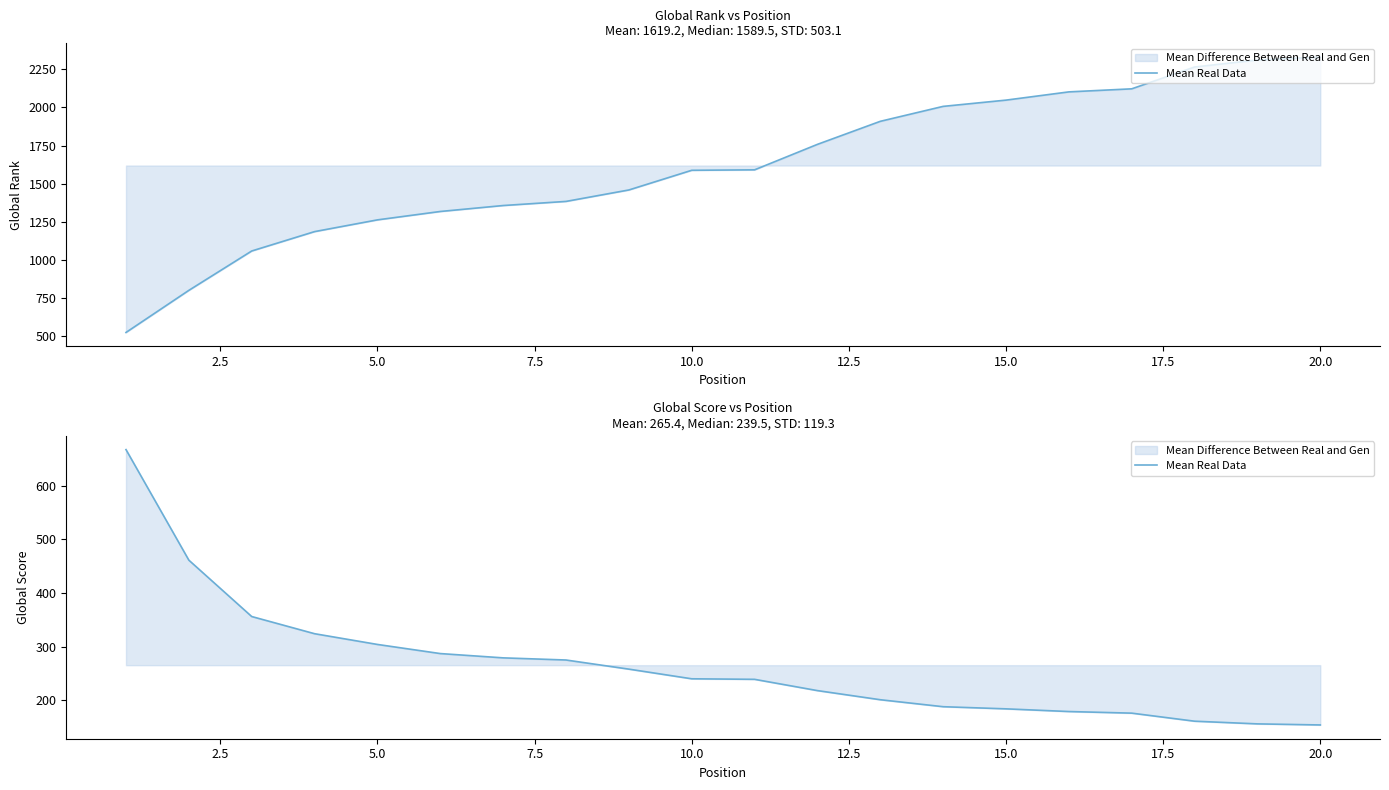

True or false: there are more than 0 points higher than both neighbors.

False